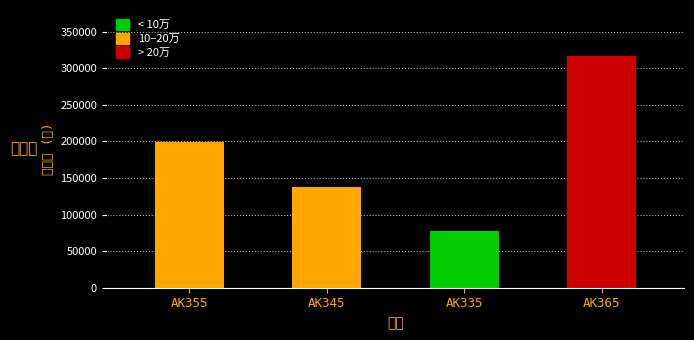

How many values are below 198980?

2